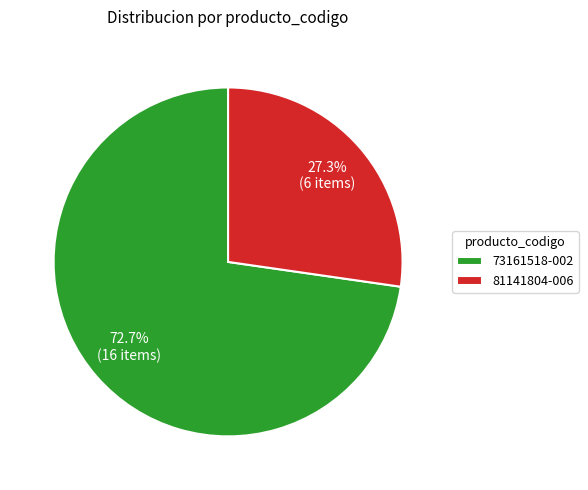

Rank the categories by value from lowest to highest.

81141804-006, 73161518-002